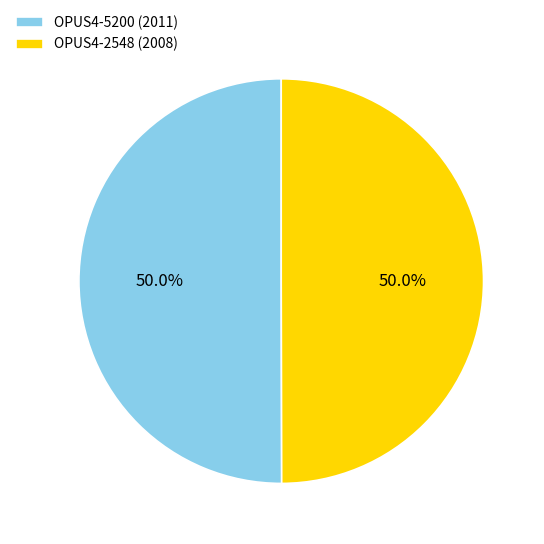

To the nearest percent, what is the average slice percentage?

50%